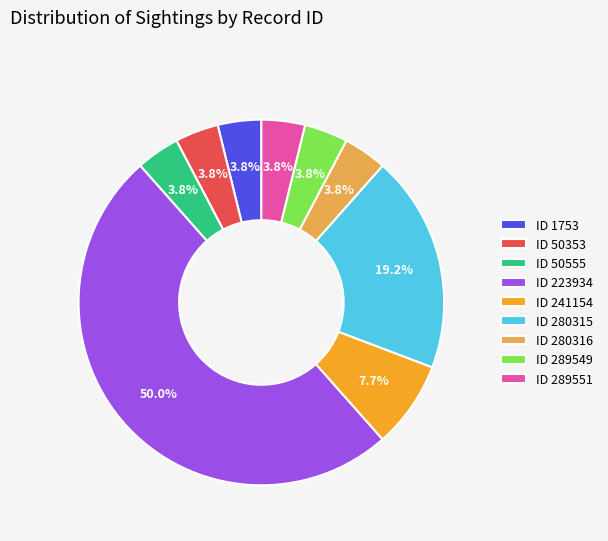

What is the total percentage of ID 280315 and ID 280316?

23.1%